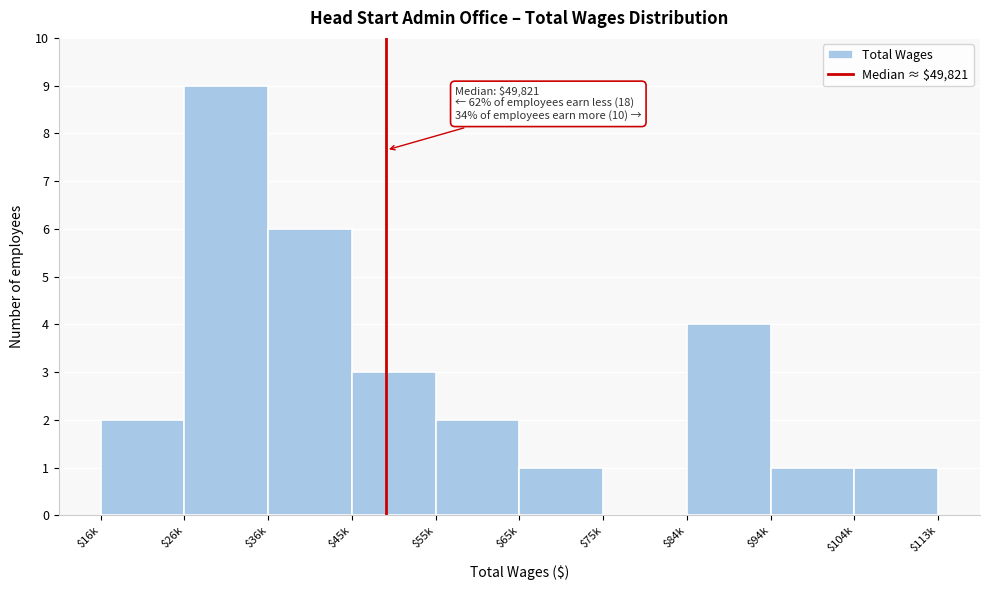

The value at $55k is 2. True or false?

True